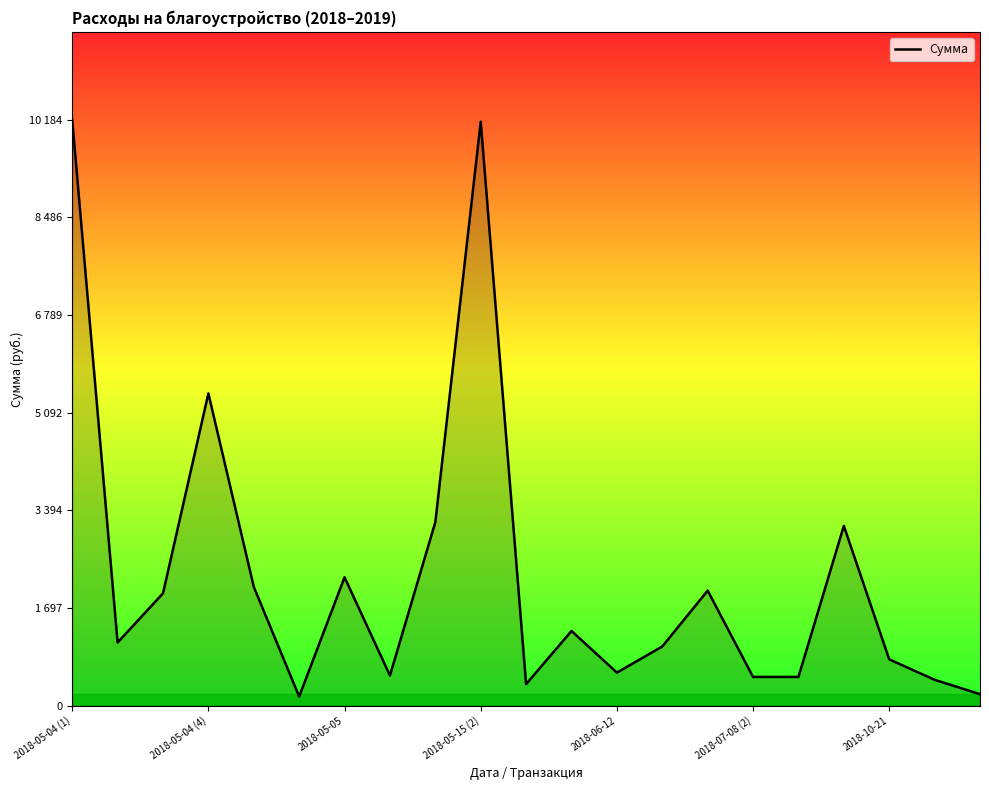

Does the chart have visible grid lines?

No